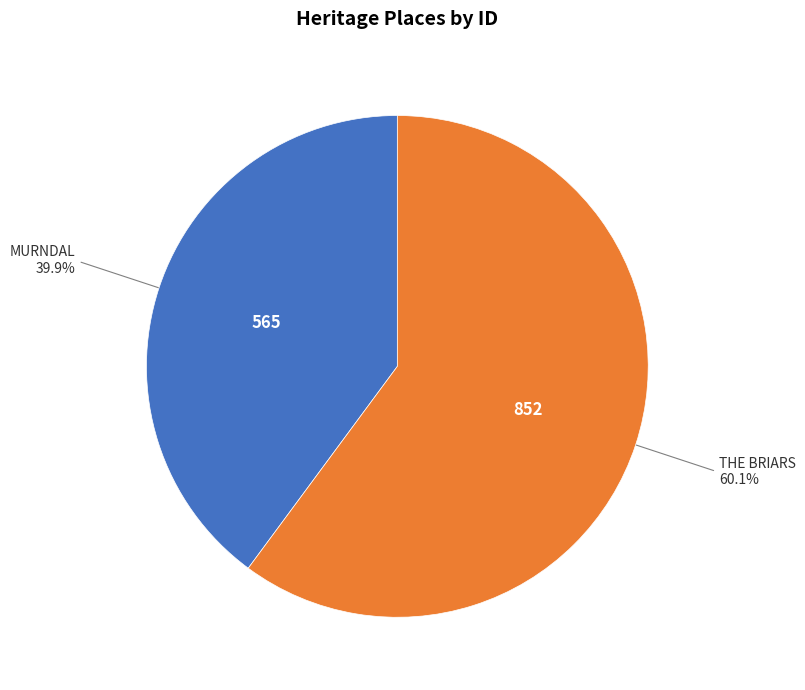

Is there a majority slice in this chart?

Yes